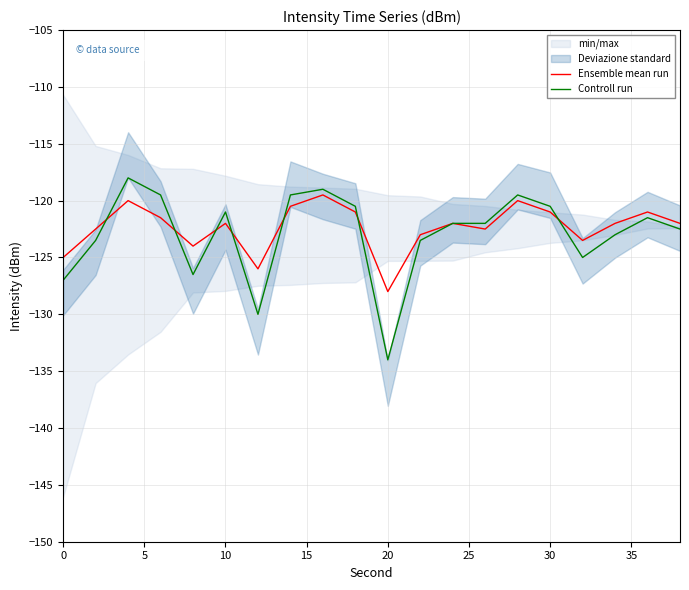

What value does the Controll run series have at 10?

-121.0